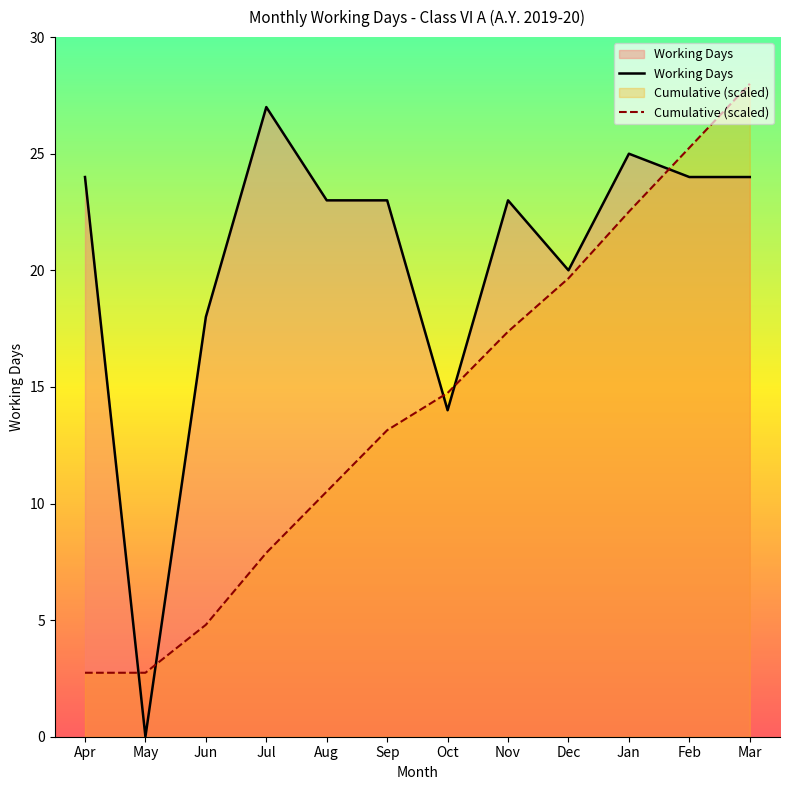

The value of Working Days at Oct is 14.0. True or false?

True